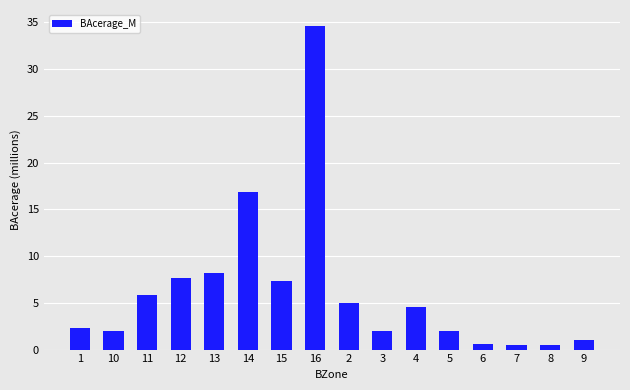

What is the value of the 7th bar from the left?

7.4